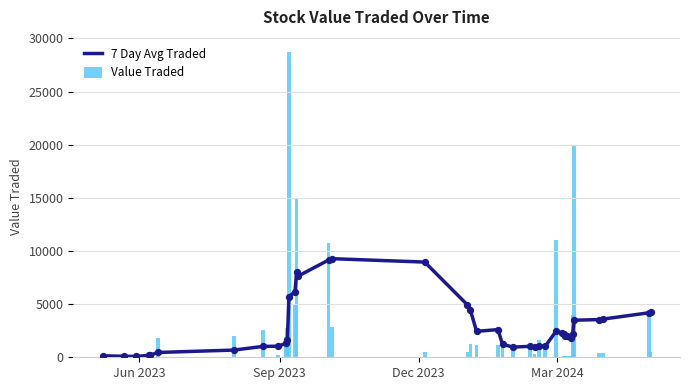

What is the sum of all Value Traded values?

126007